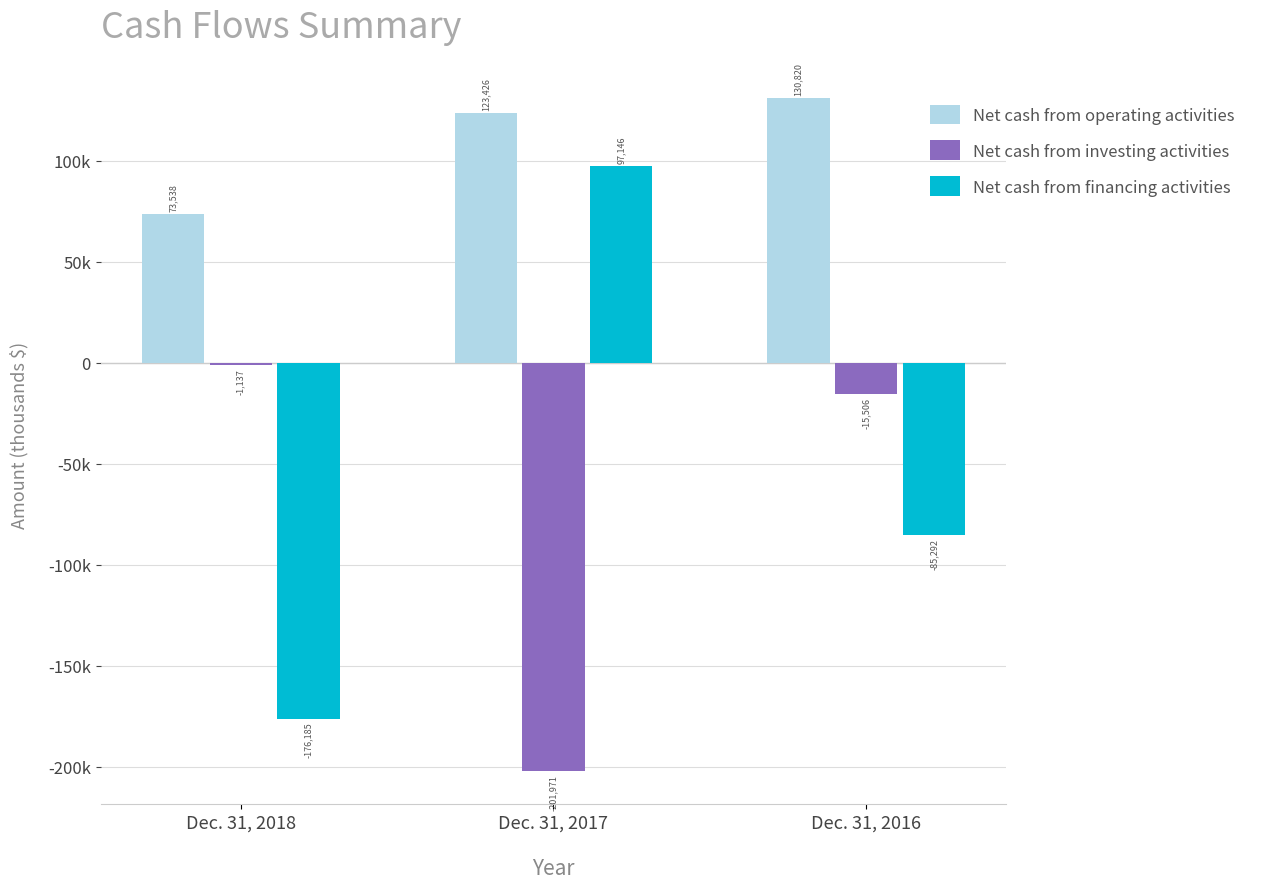

The Net cash from investing activities series shows -4371 at Dec. 31, 2016. True or false?

False